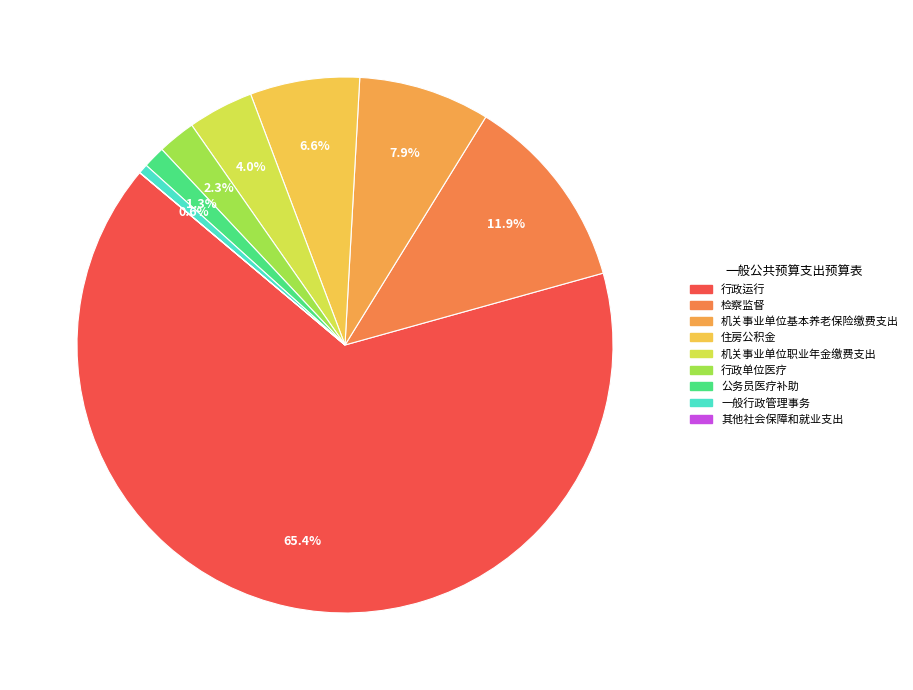

What is the change in value from 机关事业单位基本养老保险缴费支出 to 公务员医疗补助?

-34.4